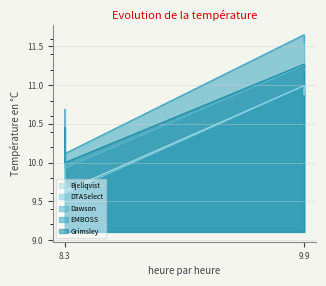

What is the difference between the maximum and minimum values in the EMBOSS series?

1.5